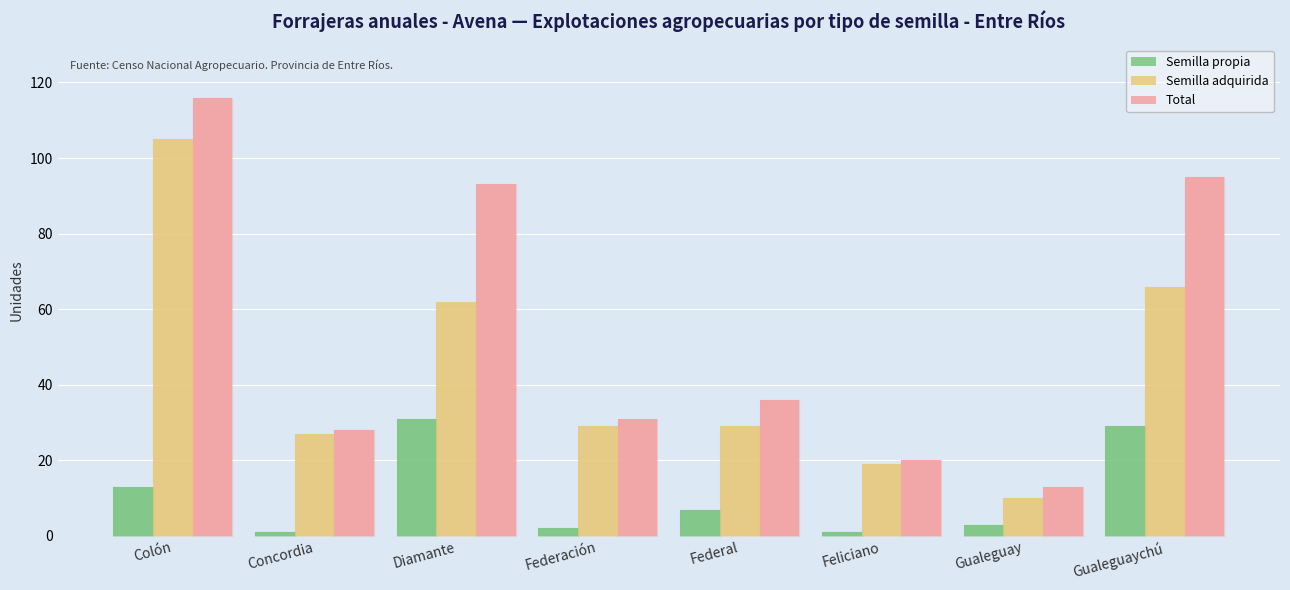

What is the label of the 2nd bar from the left?

Concordia